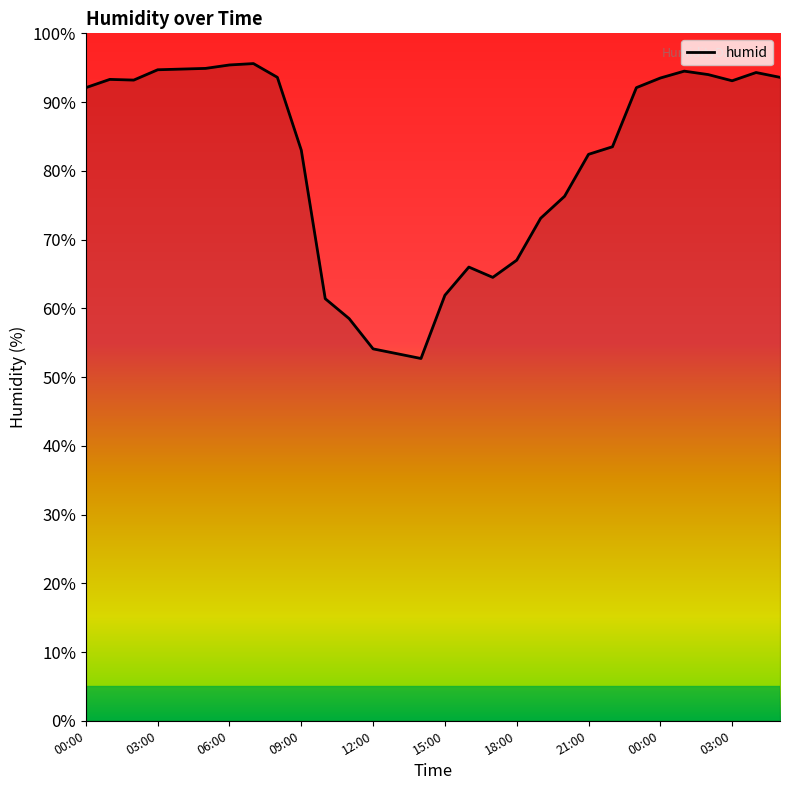

What is the difference between the maximum and minimum values?

42.9